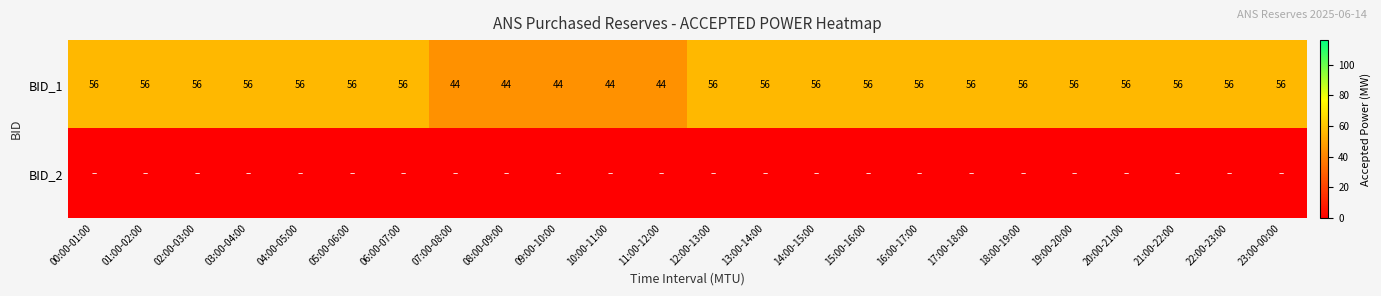

At which category is the sum across all series the highest?

00:00-01:00